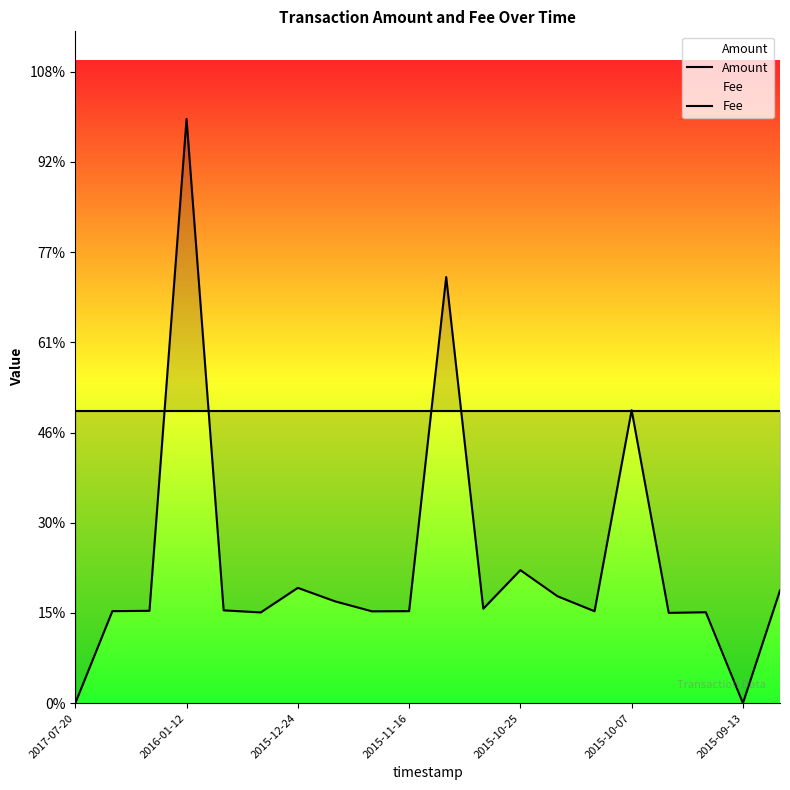

At how many categories does at least one series exceed 1203?

1